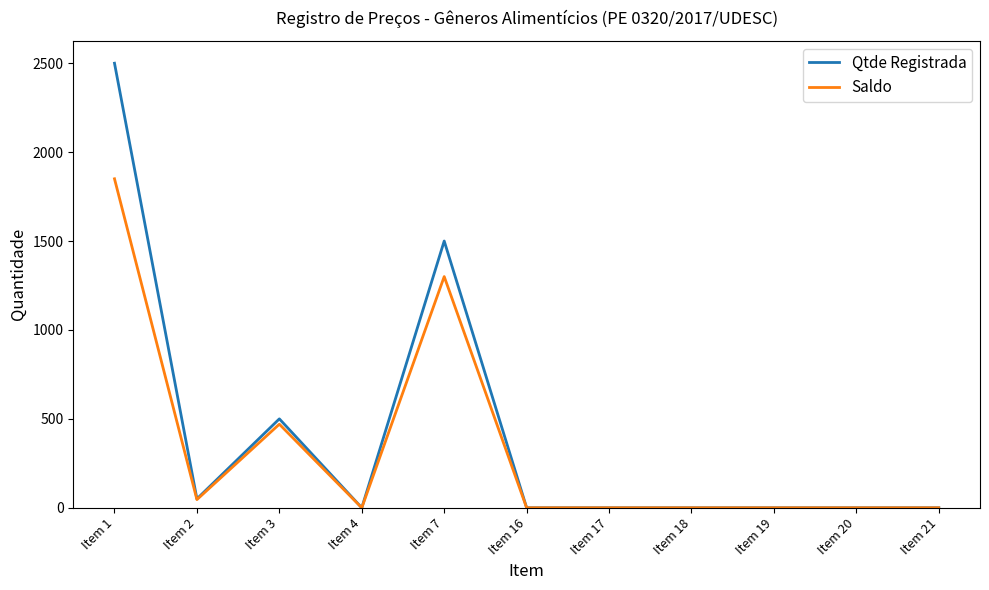

Is this an area chart (filled region under the line)?

No